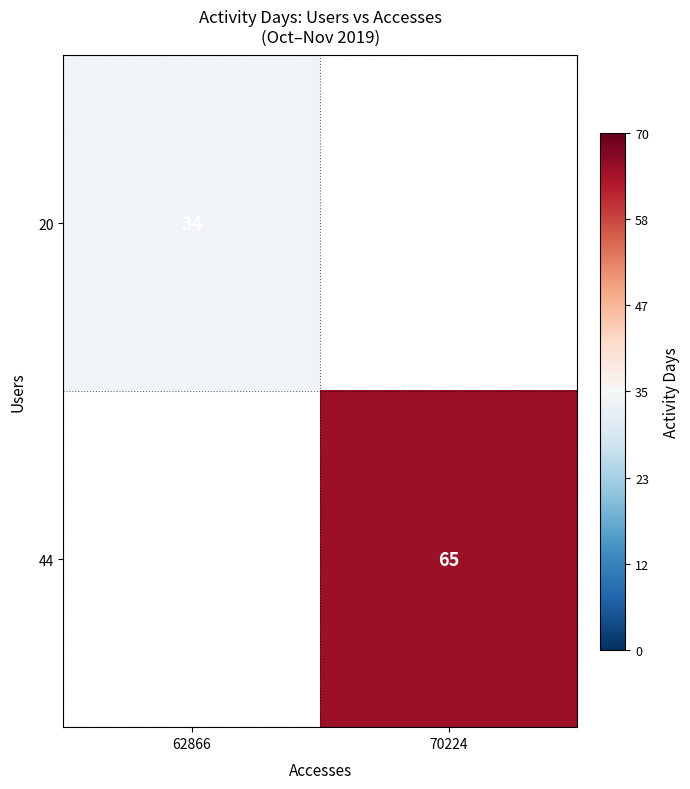

Is it true that 20 equals 24 at 62866?

False